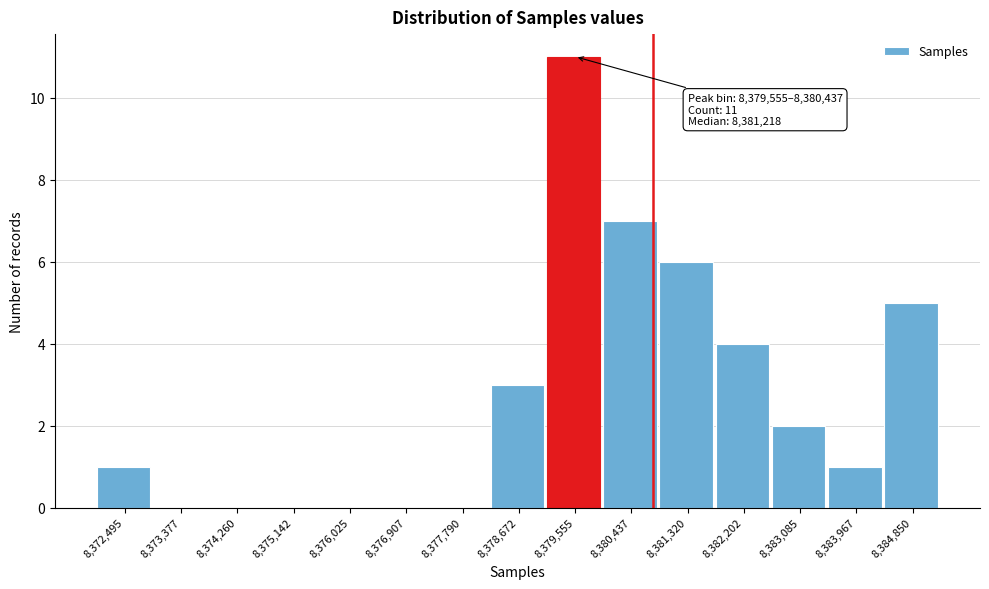

Reading left to right, transcribe all the data shown in this chart.

8,372,495=1	8,373,377=0	8,374,260=0	8,375,142=0	8,376,025=0	8,376,907=0	8,377,790=0	8,378,672=3	8,379,555=11	8,380,437=7	8,381,320=6	8,382,202=4	8,383,085=2	8,383,967=1	8,384,850=5